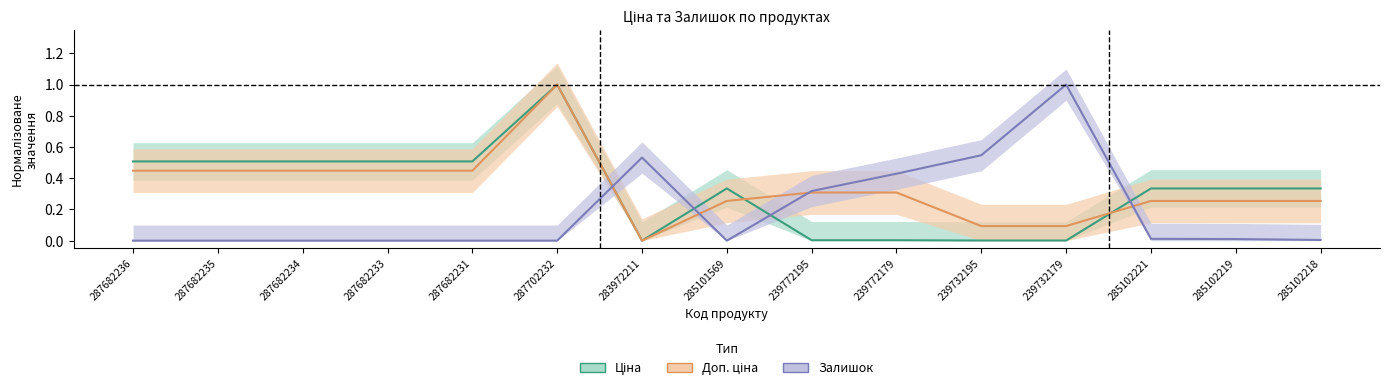

Reading left to right, extract all data points from this chart.

Ціна: 0.5	0.5	0.5	0.5	0.5	1.0	0.0	0.3	0.0	0.0	0.0	0.0	0.3	0.3	0.3
Доп. ціна: 0.4	0.4	0.4	0.4	0.4	1.0	0.0	0.3	0.3	0.3	0.1	0.1	0.3	0.3	0.3
Залишок: 0.0	0.0	0.0	0.0	0.0	0.0	0.5	0.0	0.3	0.4	0.5	1.0	0.0	0.0	0.0